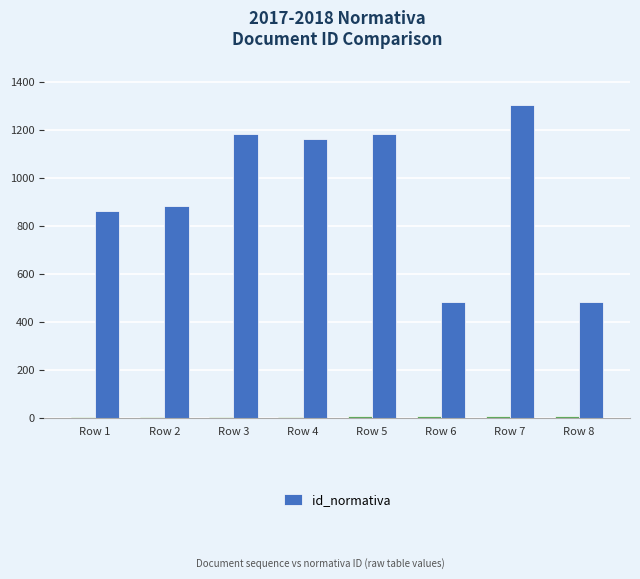

How many categories are shown in the chart?

8